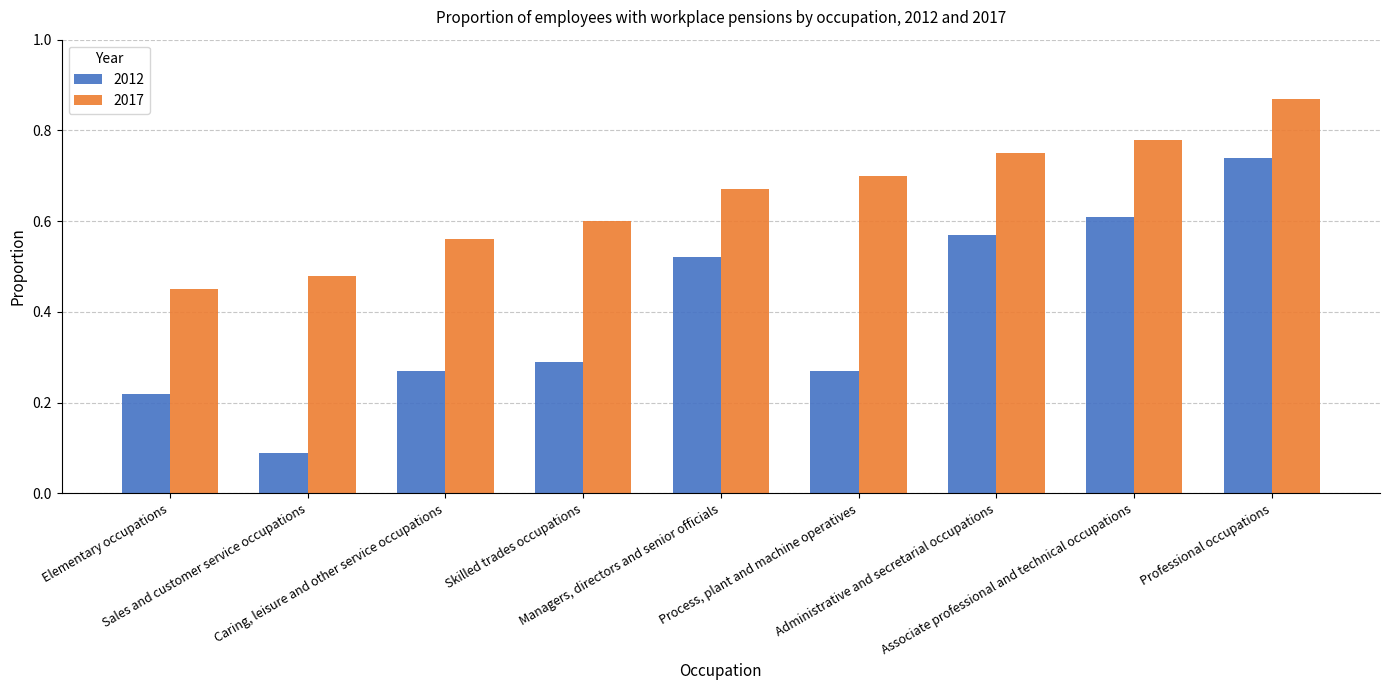

The value of 2012 at Administrative and secretarial occupations is 0.4. True or false?

False